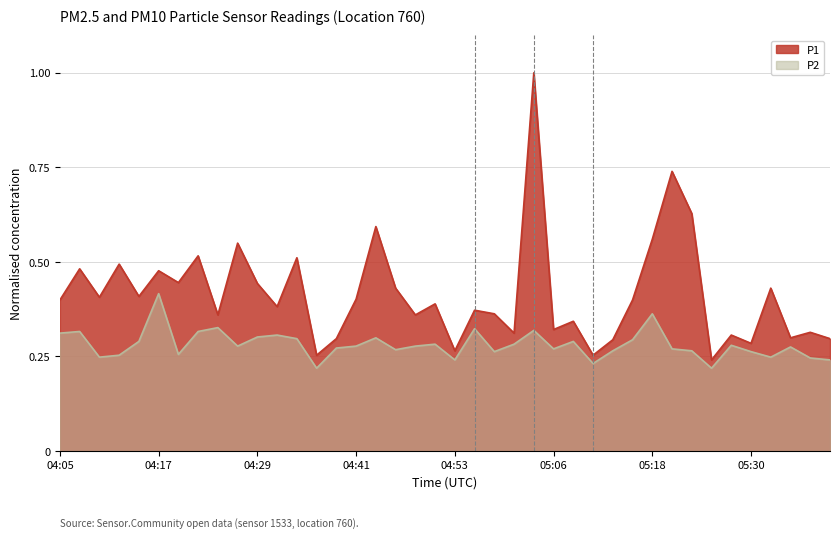

The value of P2 at 04:58 is 0.3. True or false?

True